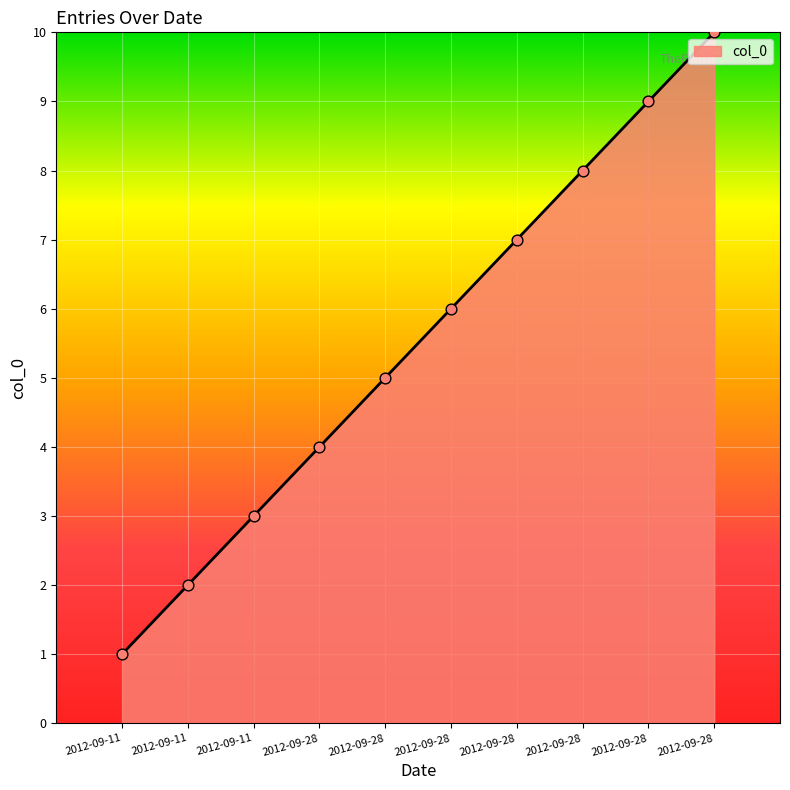

How many lines are shown in the chart?

1